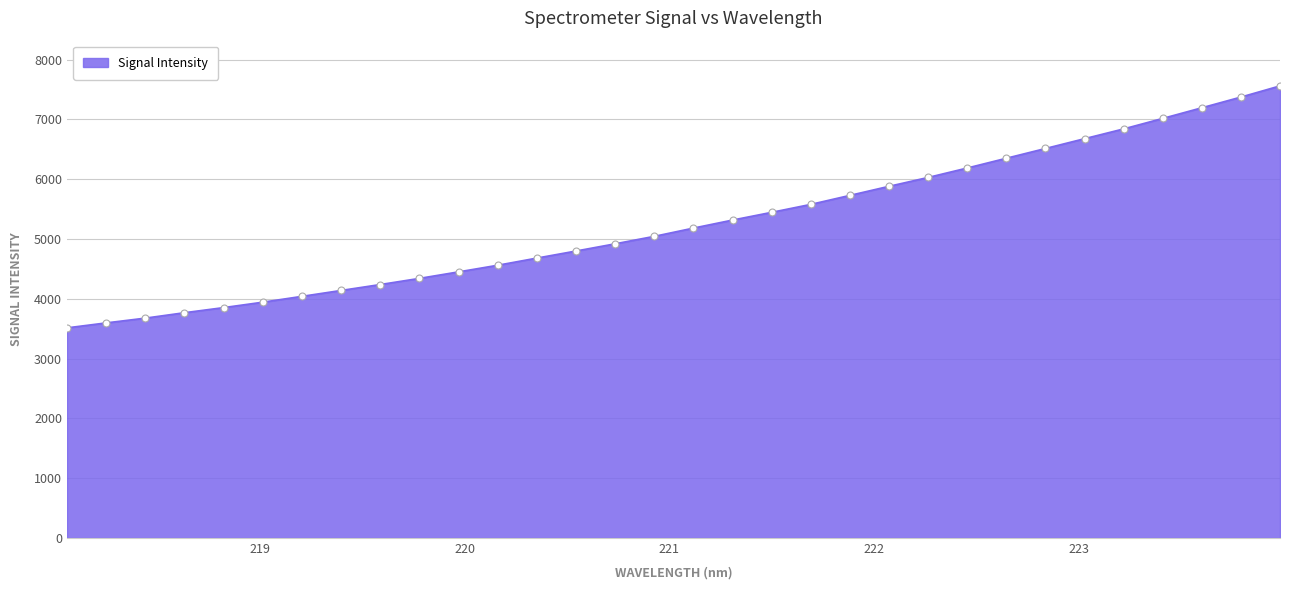

What is the minimum value shown in the chart?

3513.8